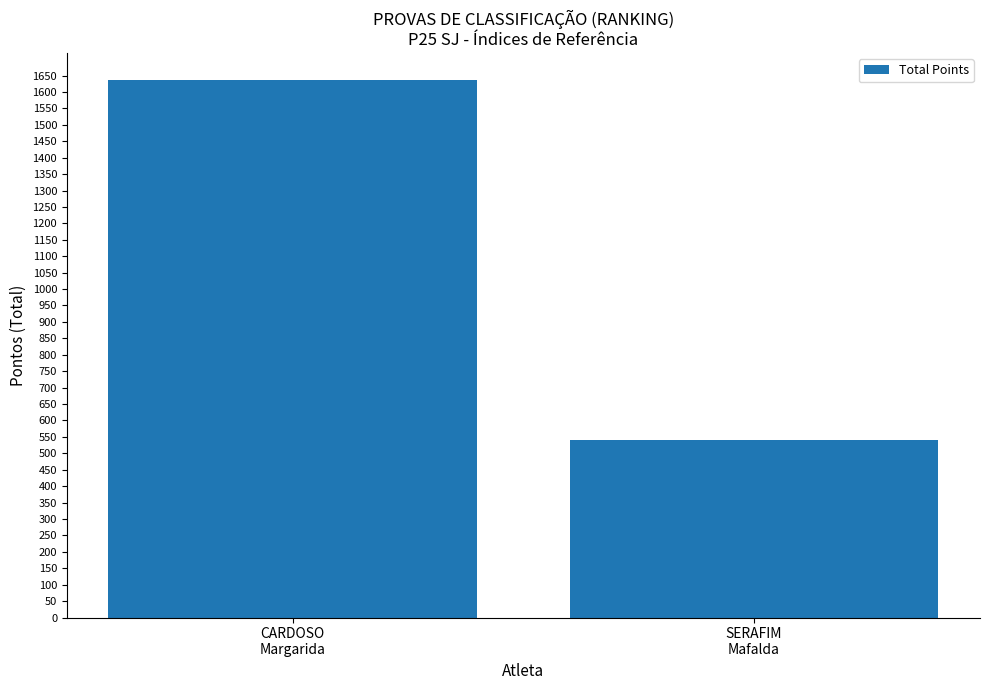

List the labels in order of value, largest first.

CARDOSO
Margarida, SERAFIM
Mafalda